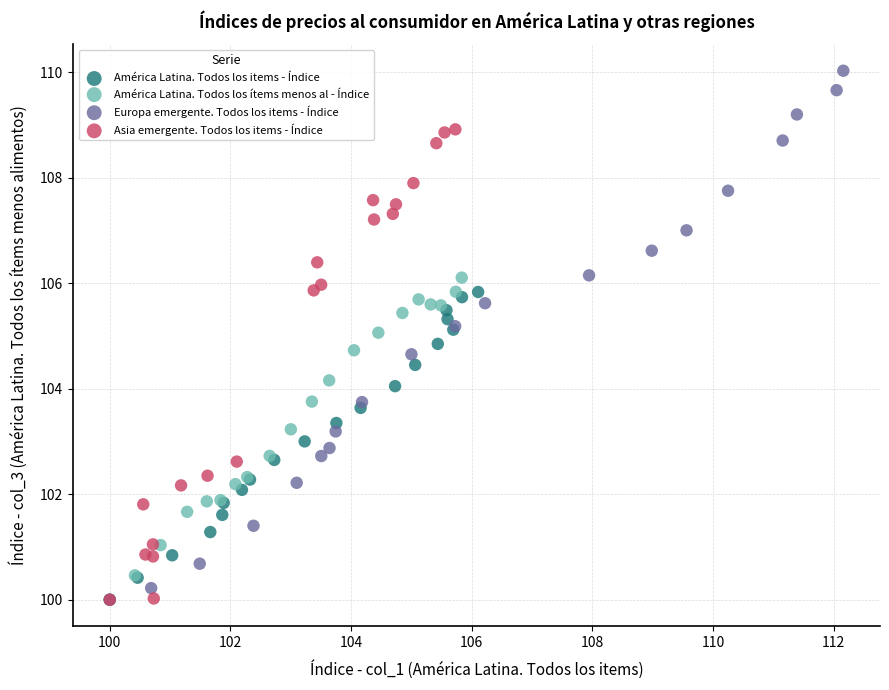

Which series contains the highest Y value?

Europa emergente. Todos los items - Índice